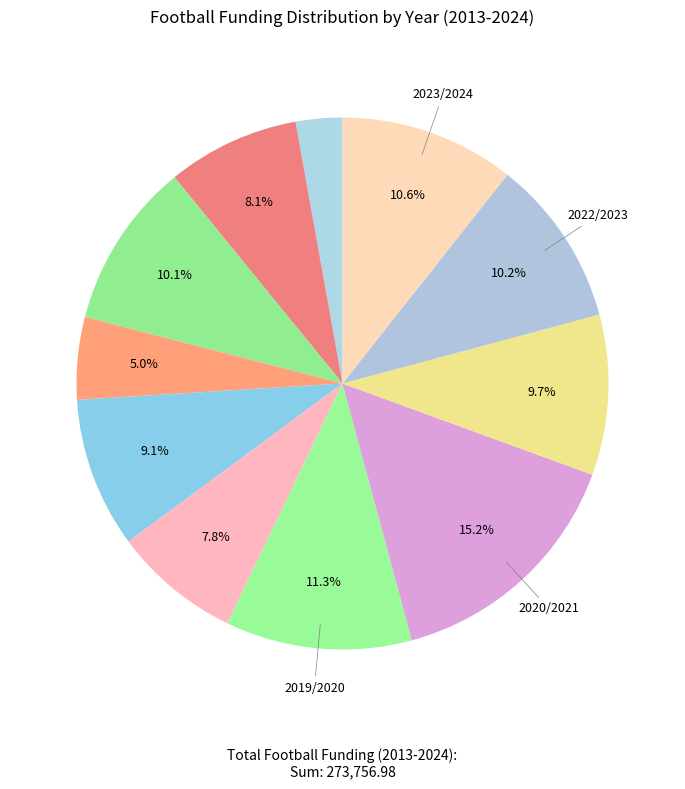

How many slices are in this pie chart?

11